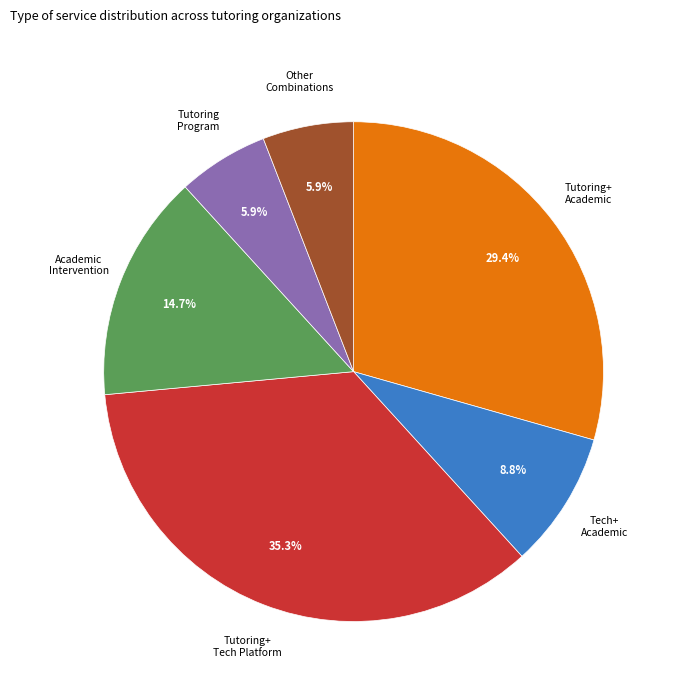

Does any single category account for the majority?

No